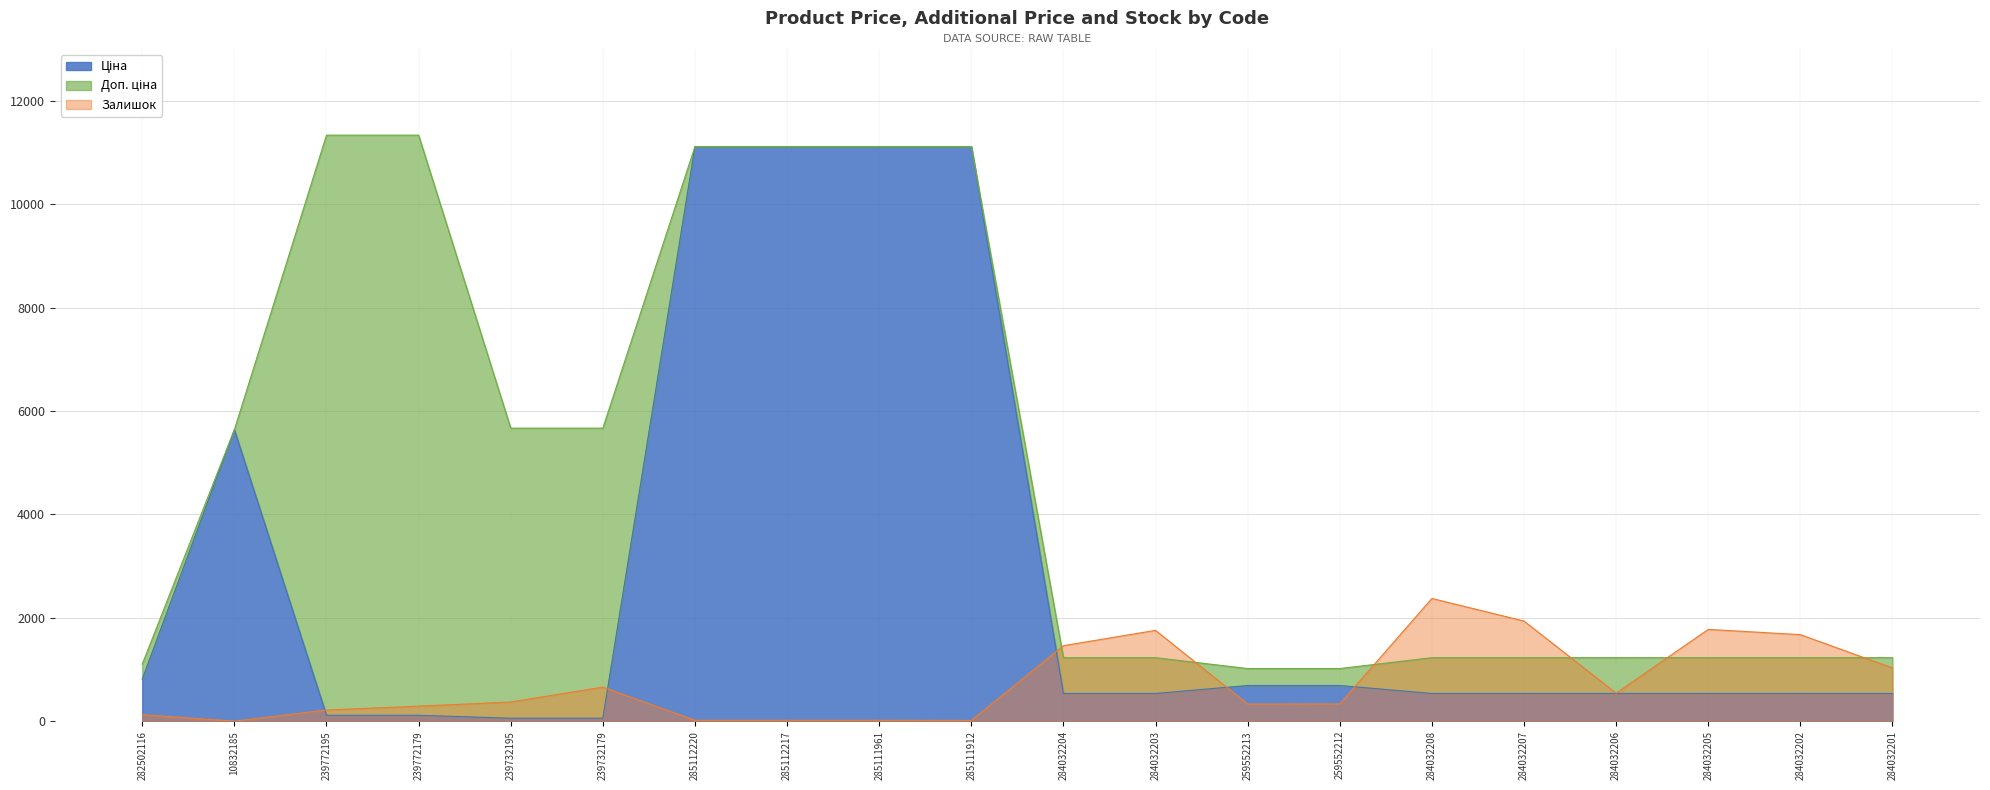

Where is the first local maximum for Залишок?

239732179